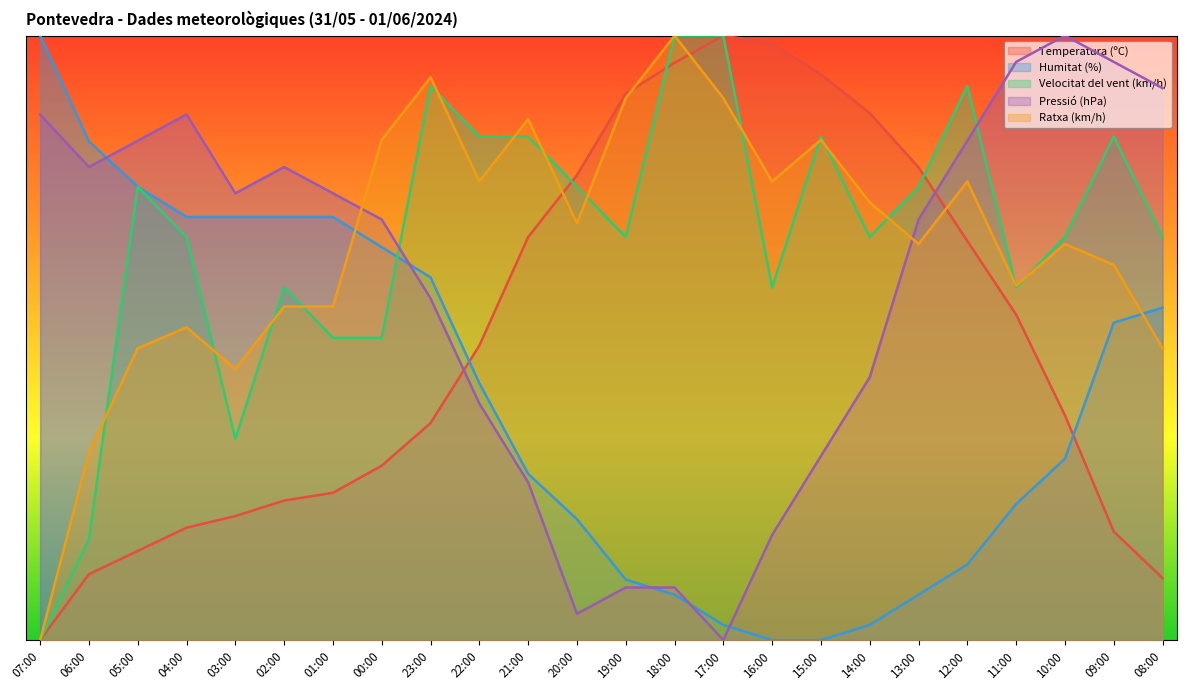

At which label does Temperatura (ºC) first exceed 48?

22:00